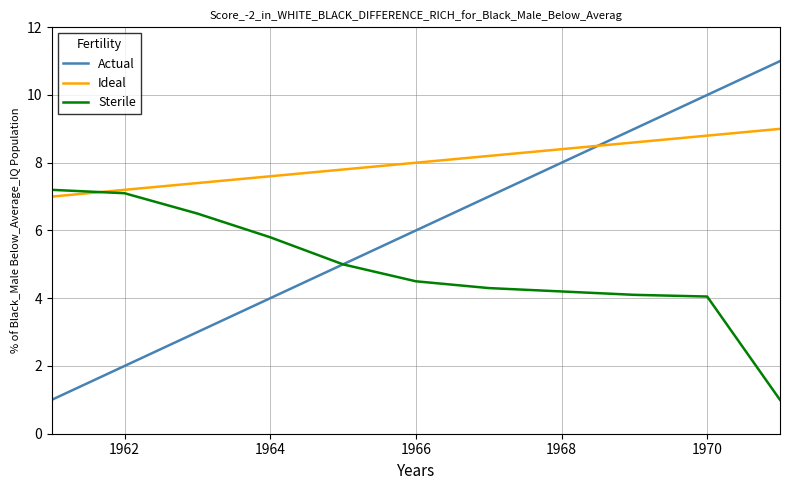

What is the minimum value shown in the chart?

1.0